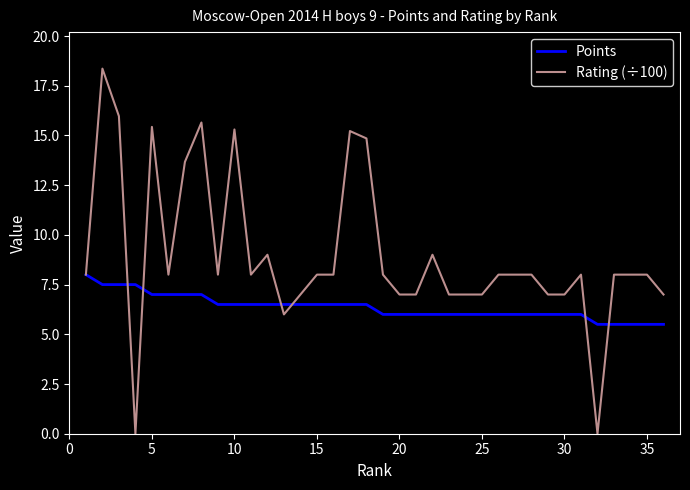

Which series has the largest total across all categories?

Rating (÷100)